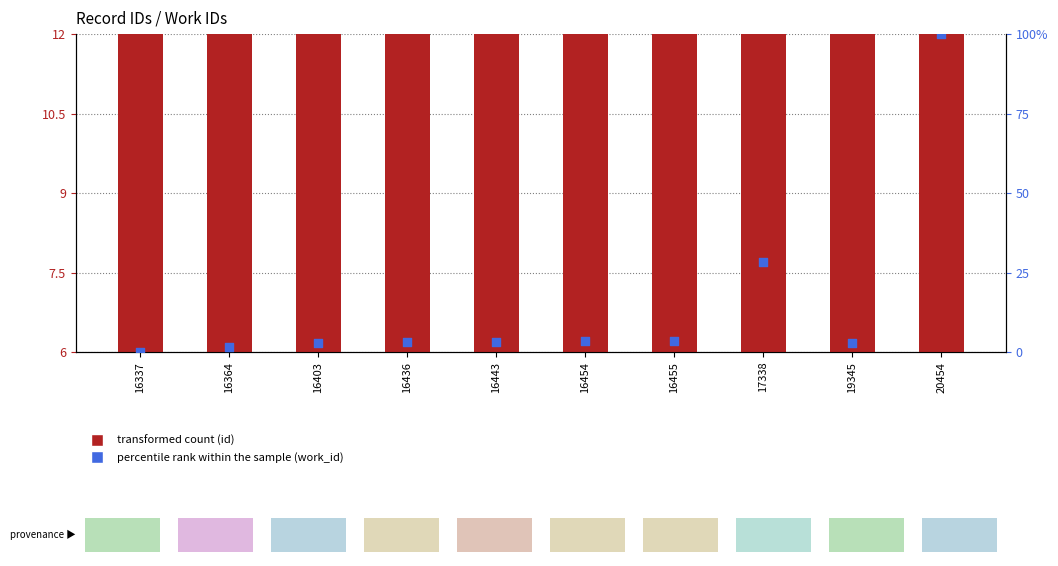

What is the total value across all series at 16337?

6.0